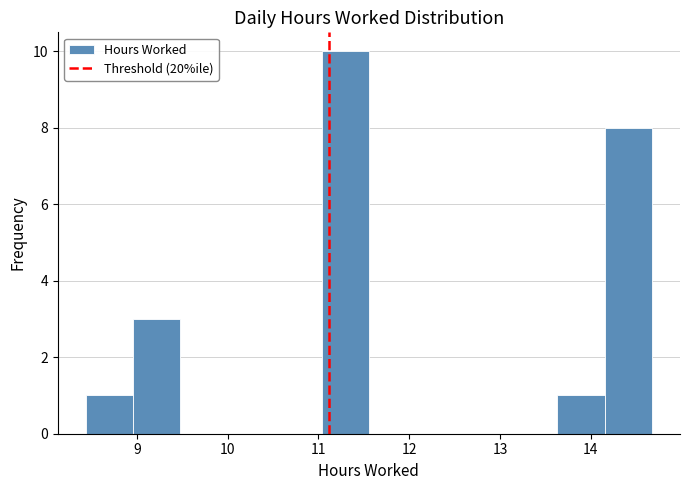

Over which range of the x-axis is the bar tallest?

11.0 to 11.6